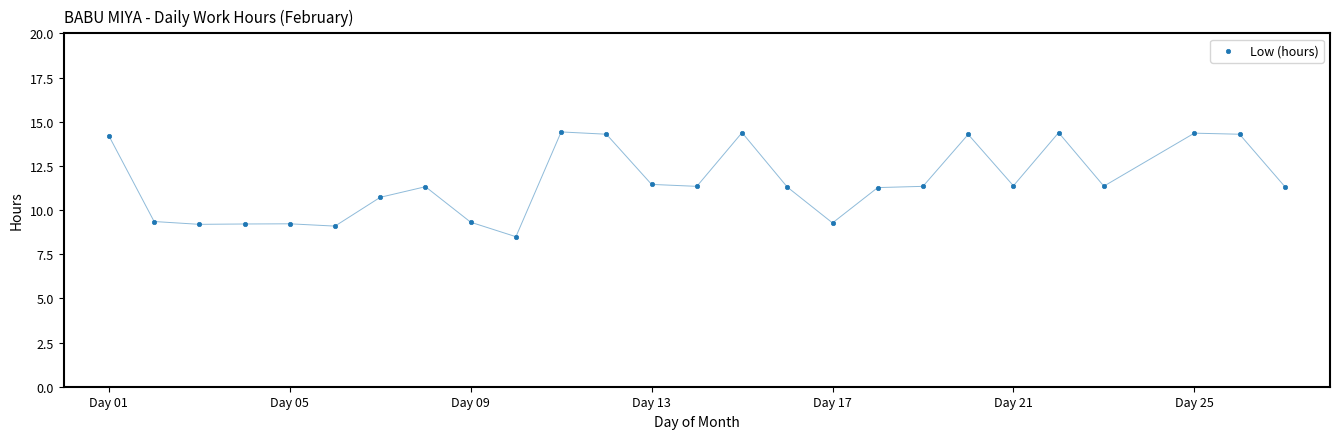

What is the range of X values (max minus min)?

26.0